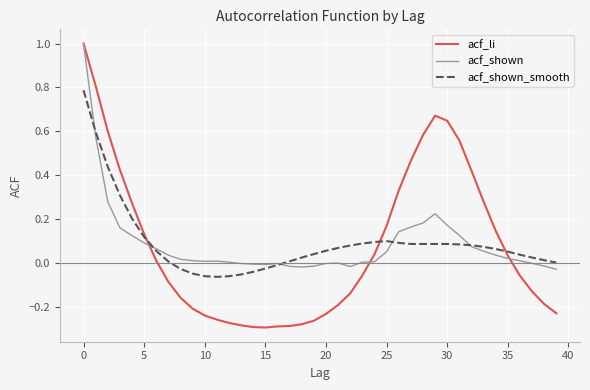

What are all the series names shown in the legend?

acf_li, acf_shown, acf_shown_smooth